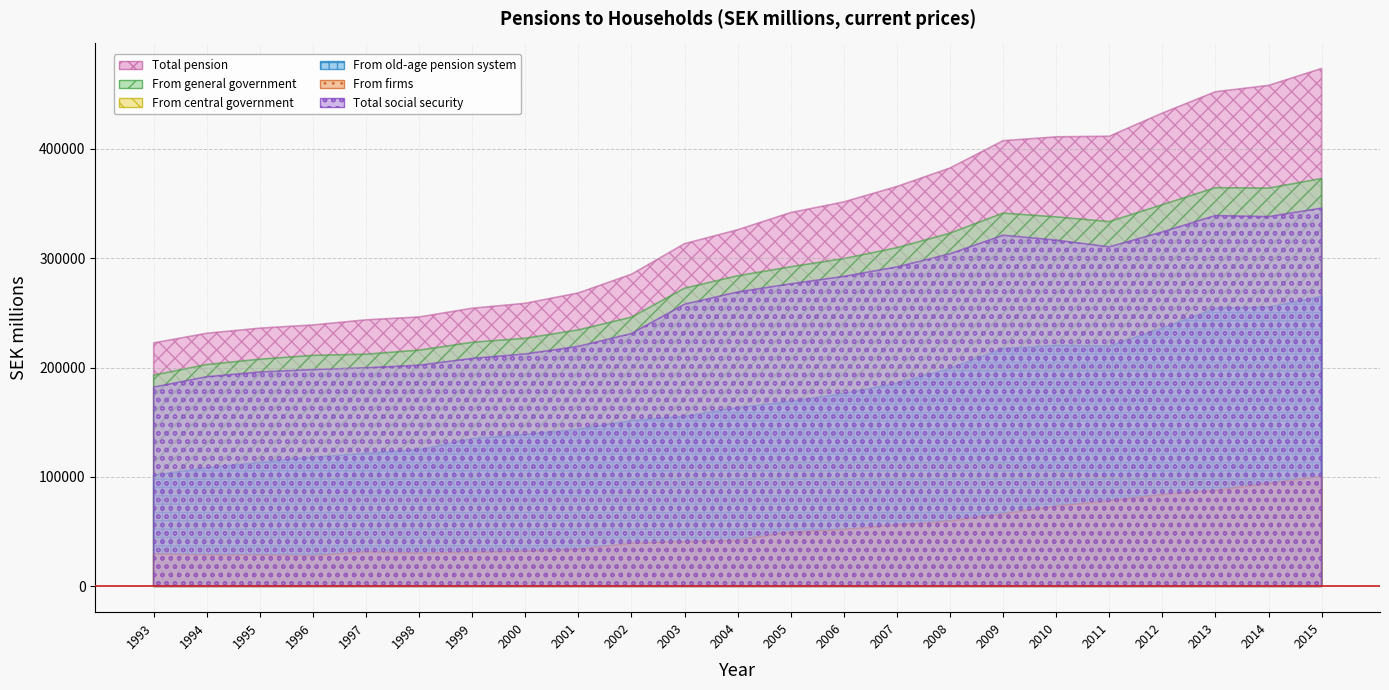

How many values in the Total social security series are below 269061?

11